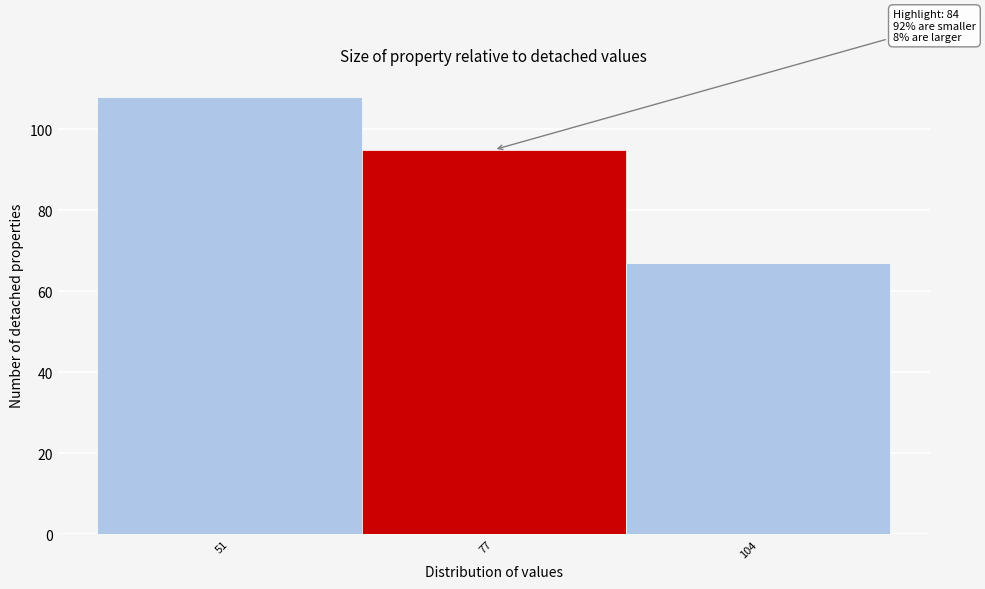

Reading left to right, what are all the values shown in this chart?

108	95	67